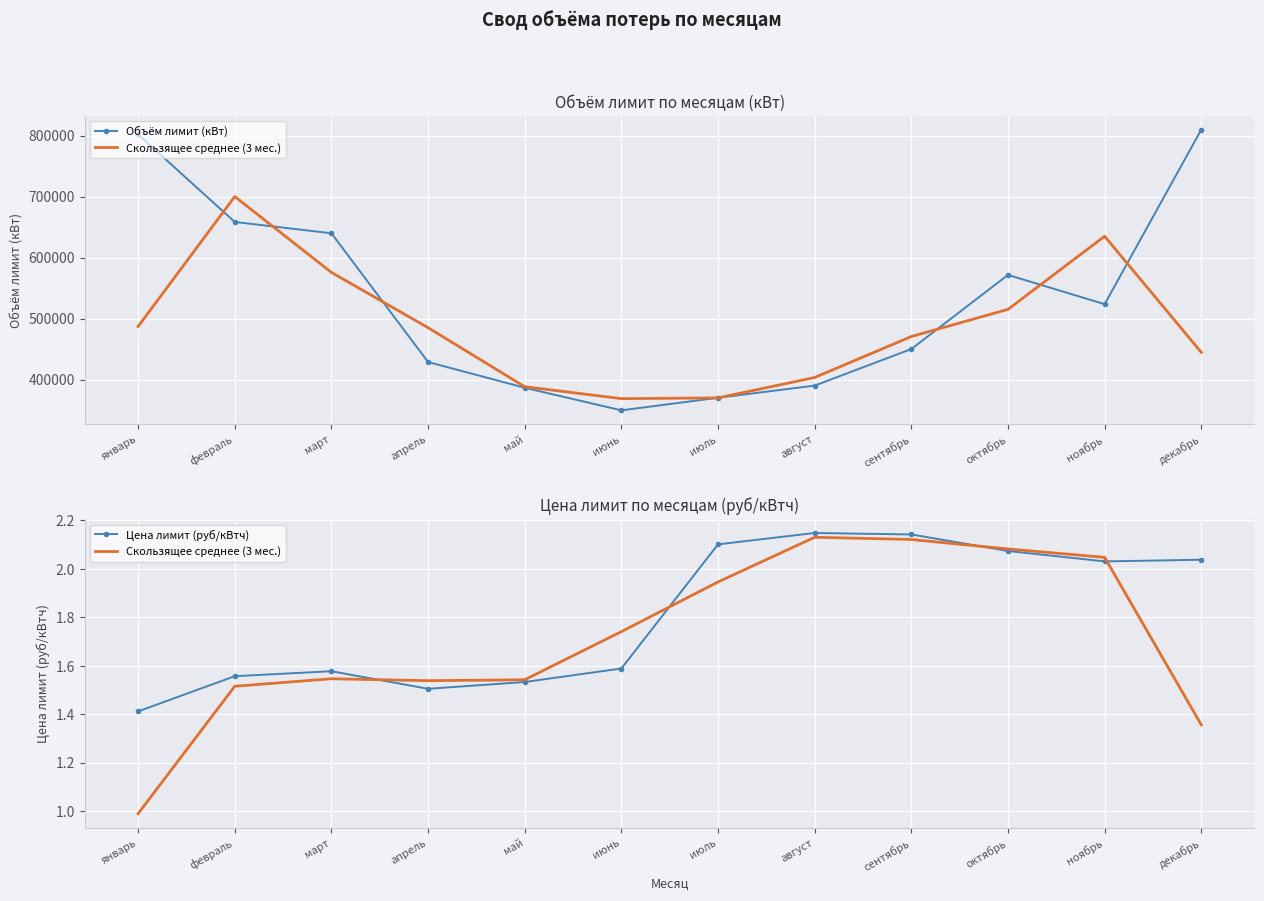

What are all the series names shown in the legend?

Объём лимит (кВт), Скользящее среднее (3 мес.), Цена лимит (руб/кВтч)